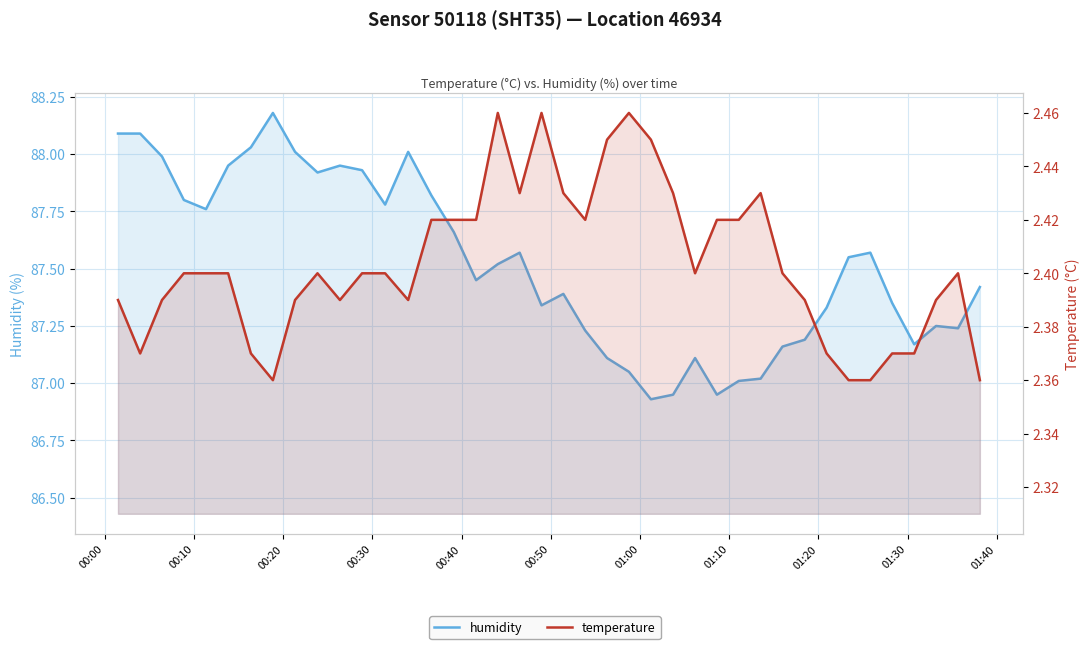

Does the chart display data point markers on the line(s)?

No